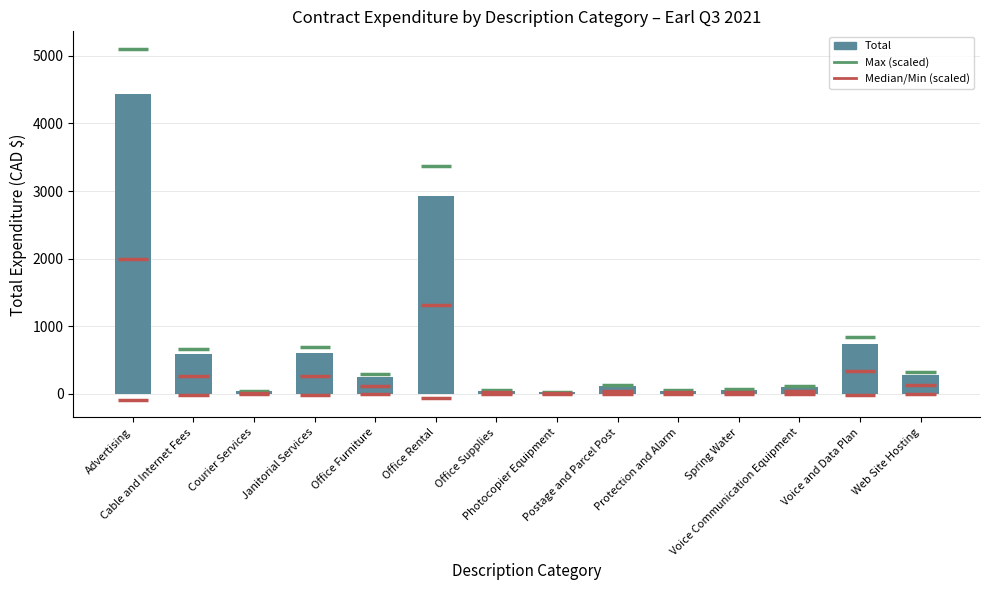

How many values exceed 253?

7